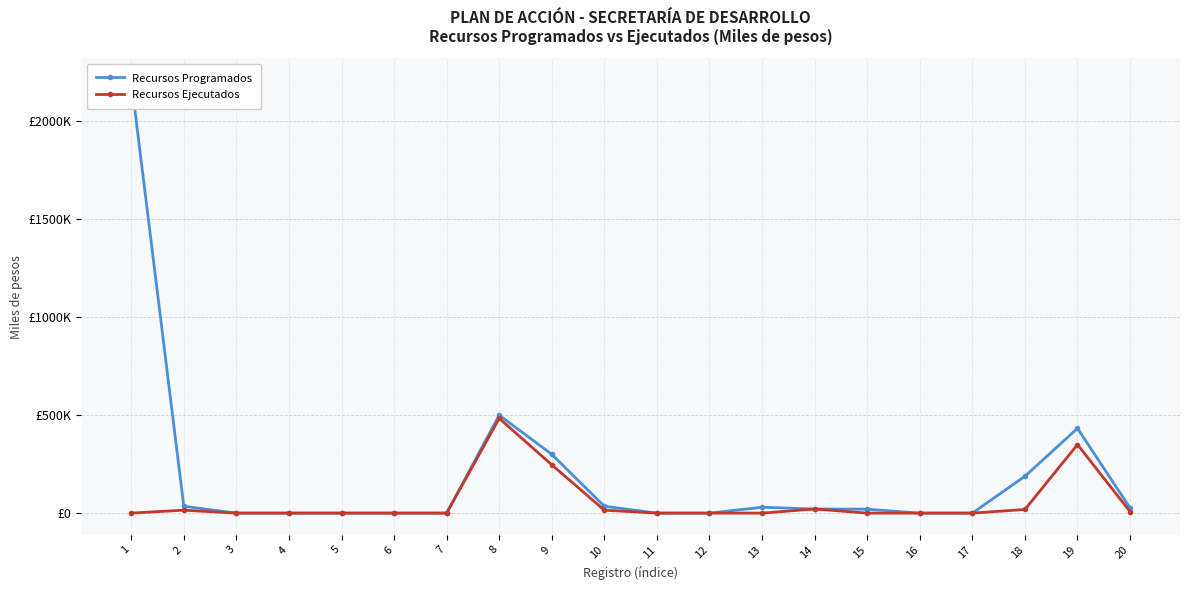

Rank the series at 12 from highest to lowest value.

Recursos Programados, Recursos Ejecutados